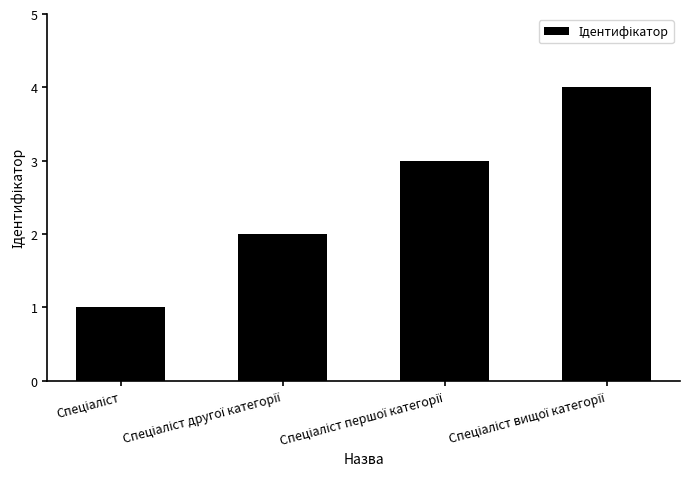

What is the maximum value shown in the chart?

4